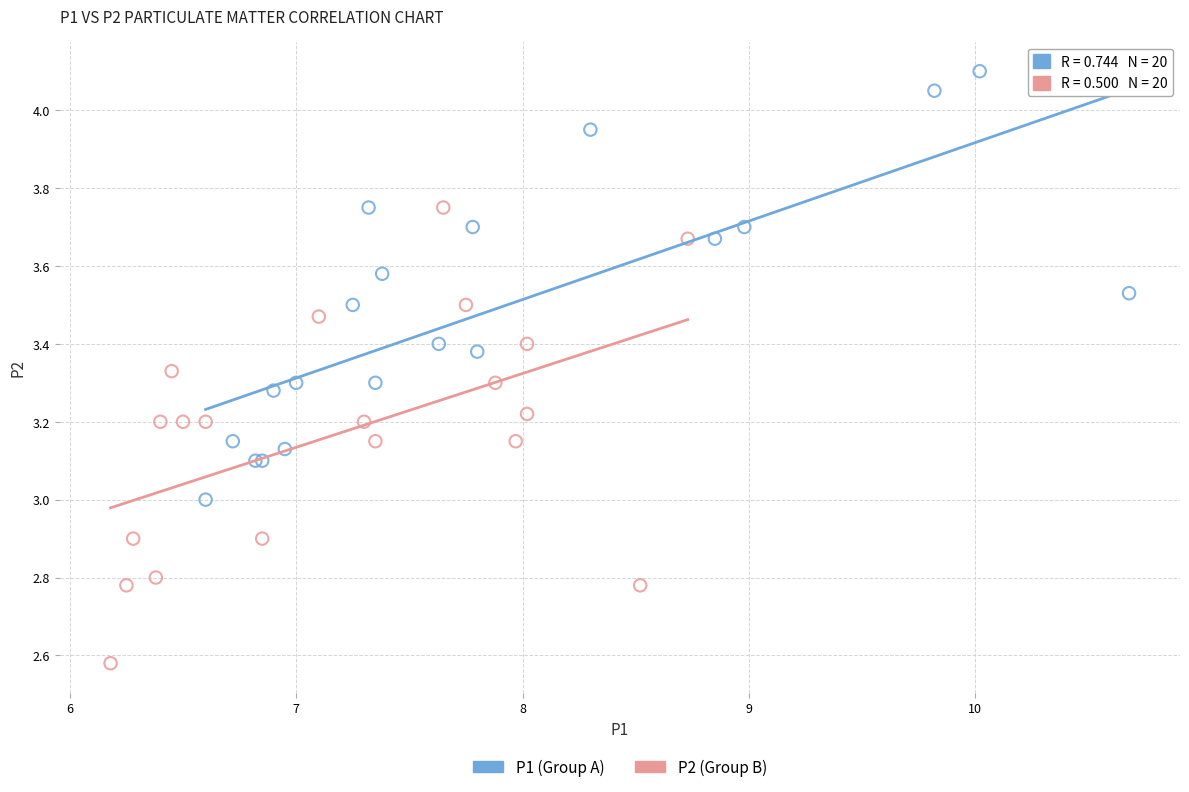

Which series reaches the maximum Y coordinate?

P1 (Group A)